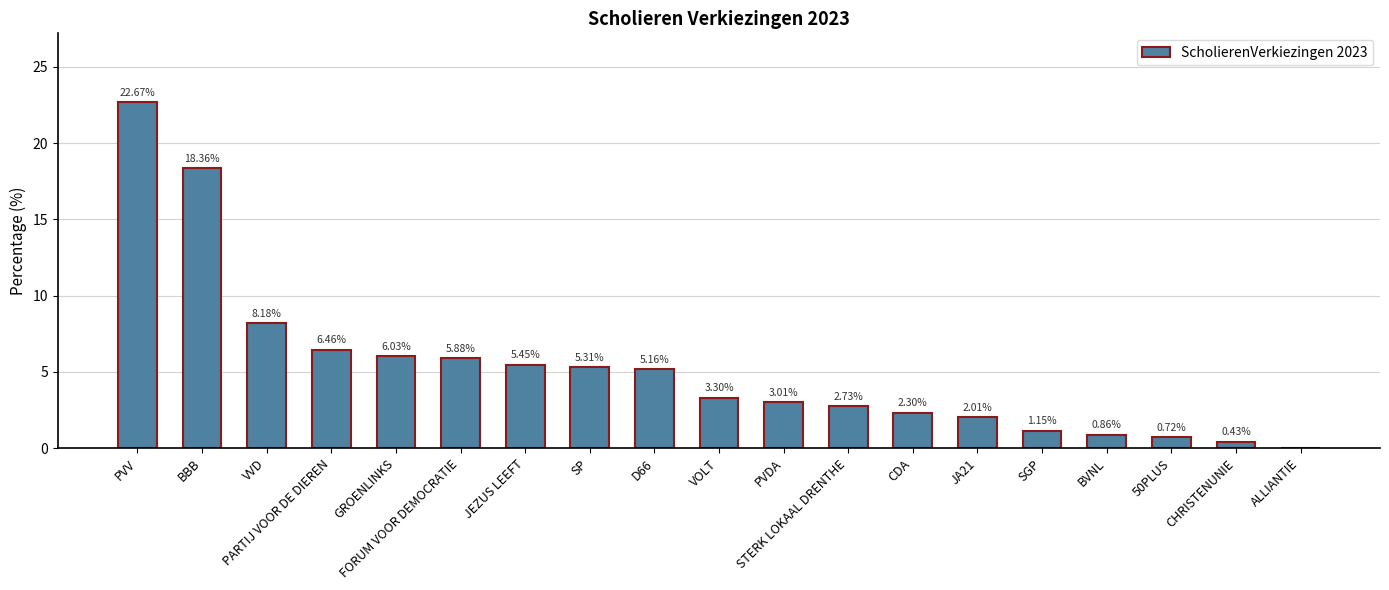

What is the ratio of the value at 50PLUS to the value at D66?

0.1